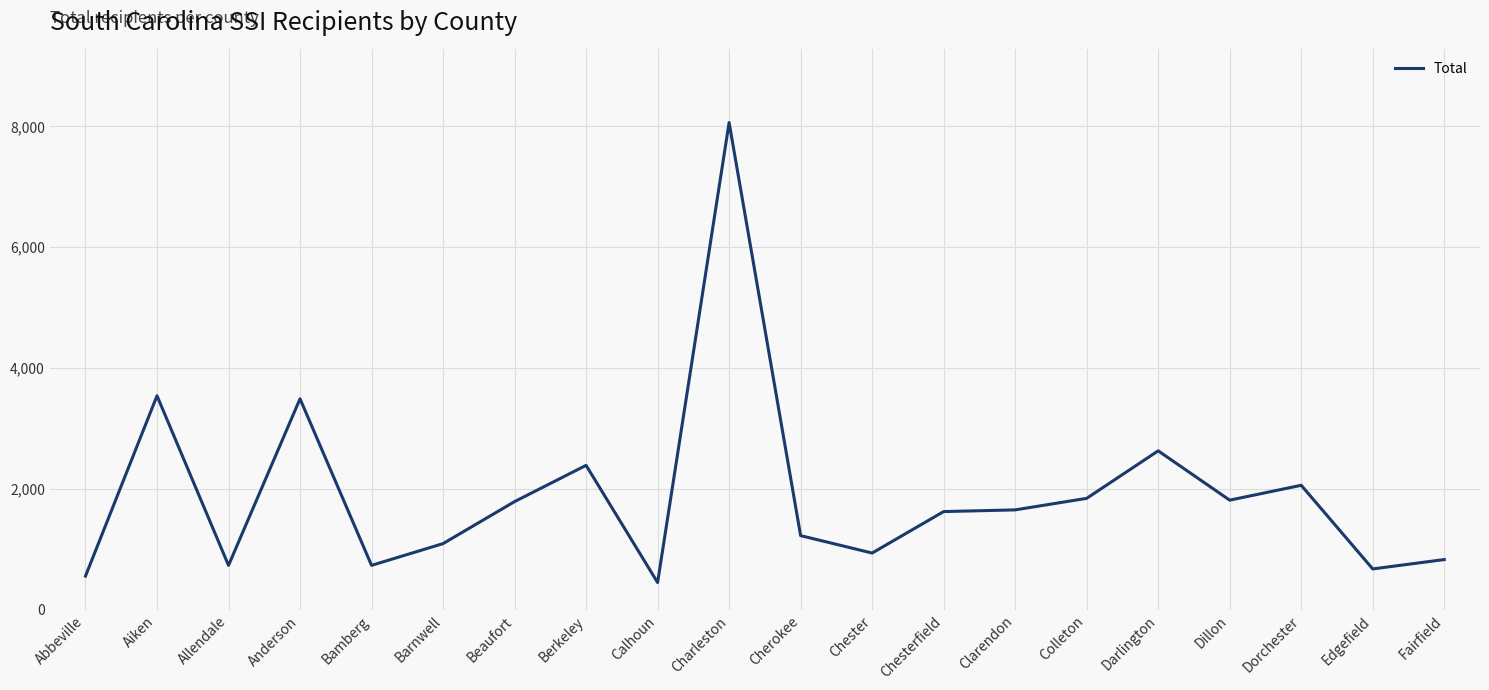

Approximately how many times larger is the value at Edgefield compared to Berkeley?

0.3